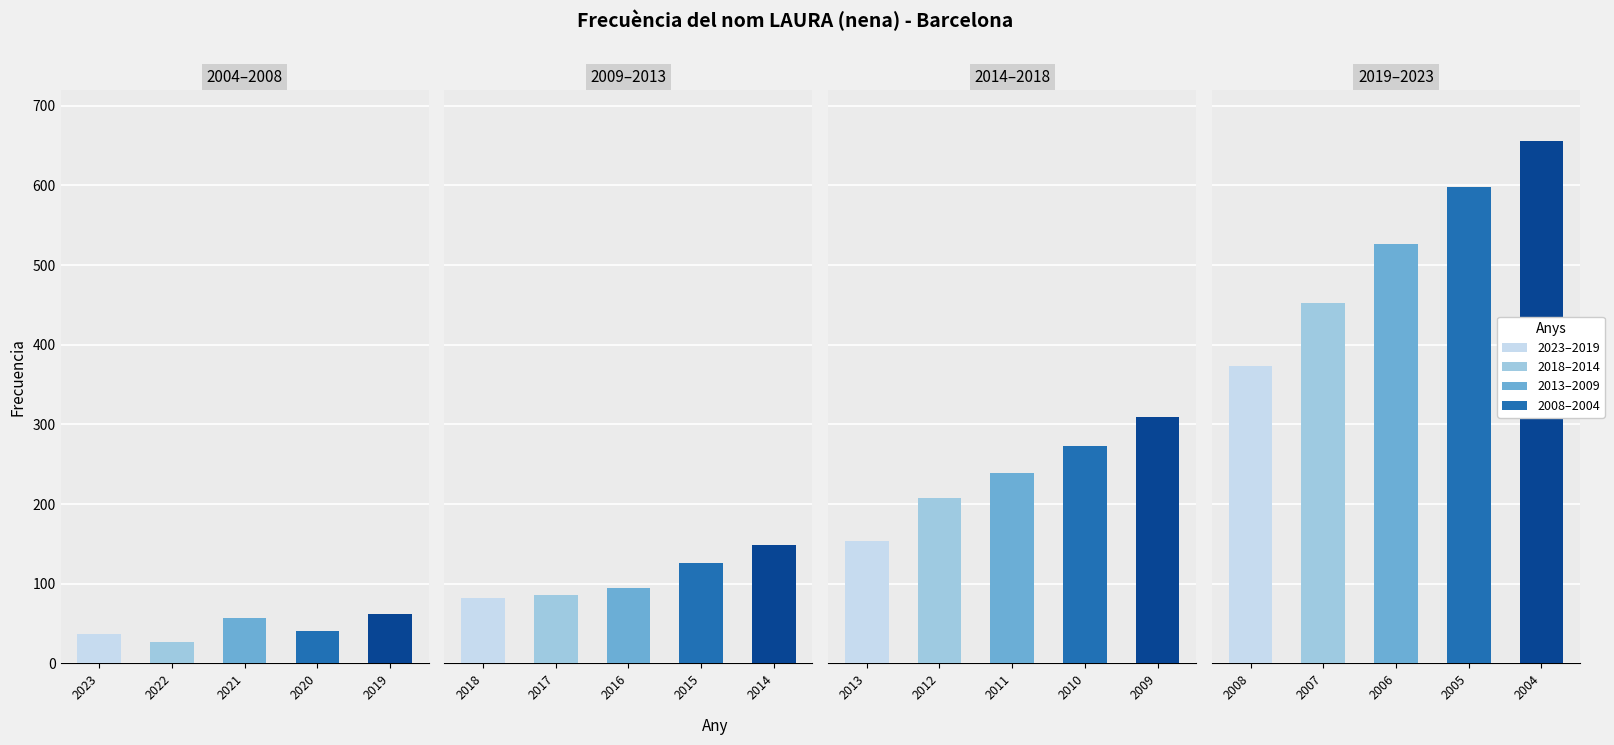

How many values are below 153?

10